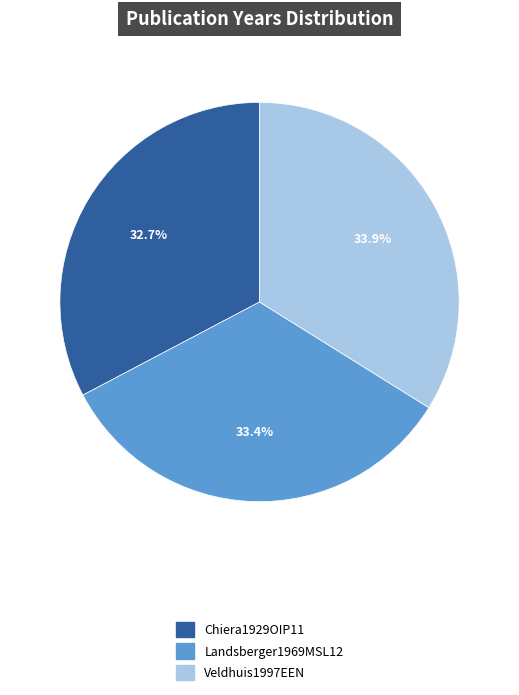

Does any single category account for the majority?

No